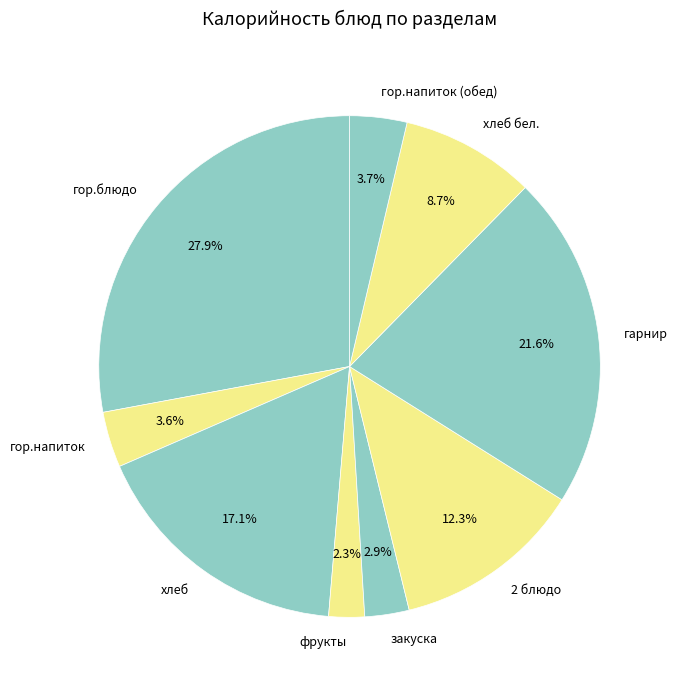

To the nearest percent, what is the combined percentage of гор.блюдо and хлеб бел.?

37%